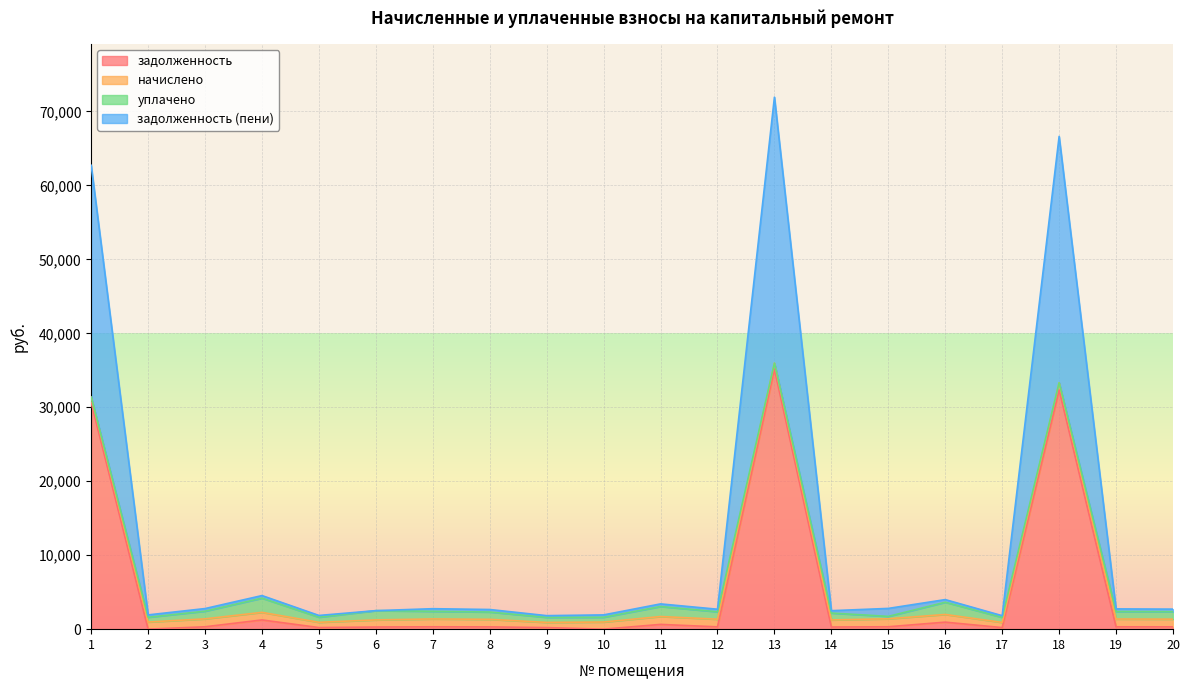

Which series has the largest total across all categories?

задолженность (пени)